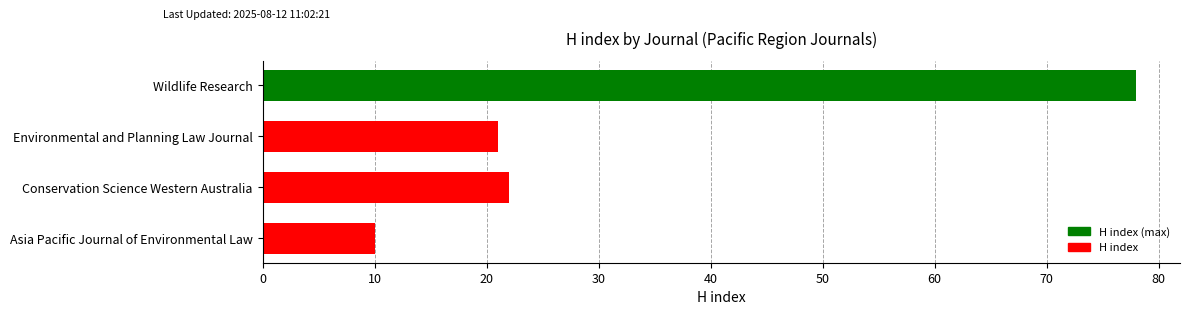

Reading bottom to top, transcribe all the data shown in this chart.

Asia Pacific Journal of Environmental Law=10	Conservation Science Western Australia=22	Environmental and Planning Law Journal=21	Wildlife Research=78